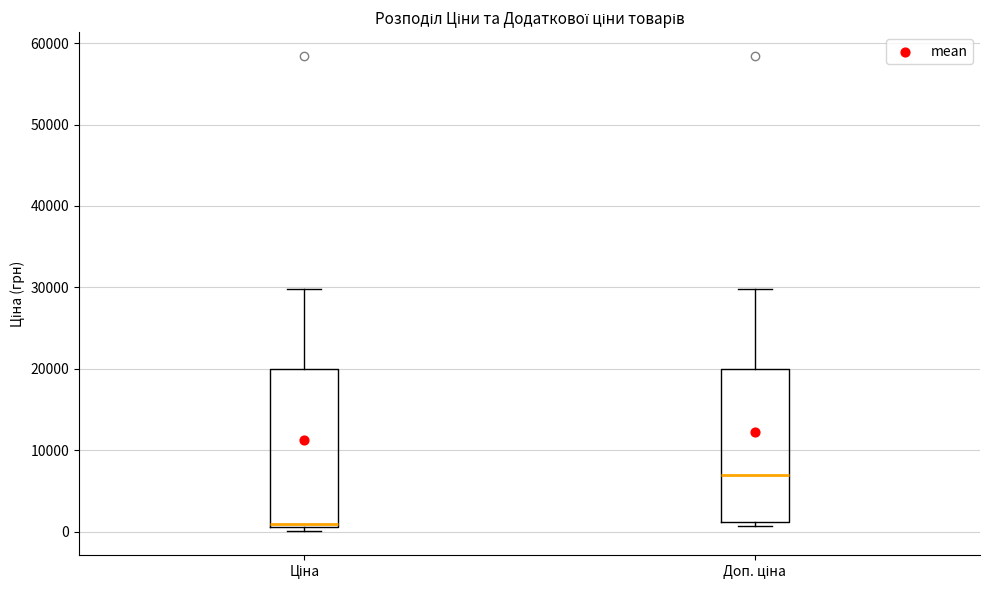

Which box's median line is the lowest?

Ціна